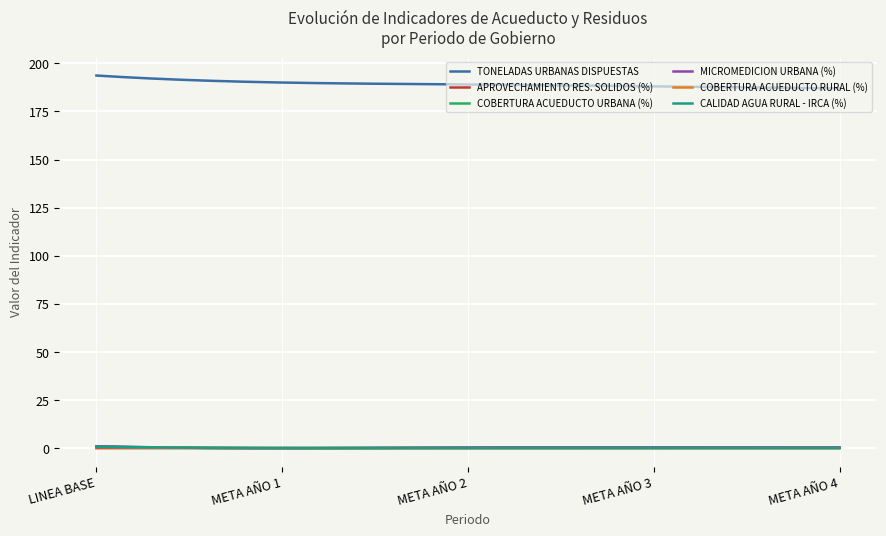

Where is TONELADAS URBANAS DISPUESTAS nearest to the value 190?

META AÑO 1